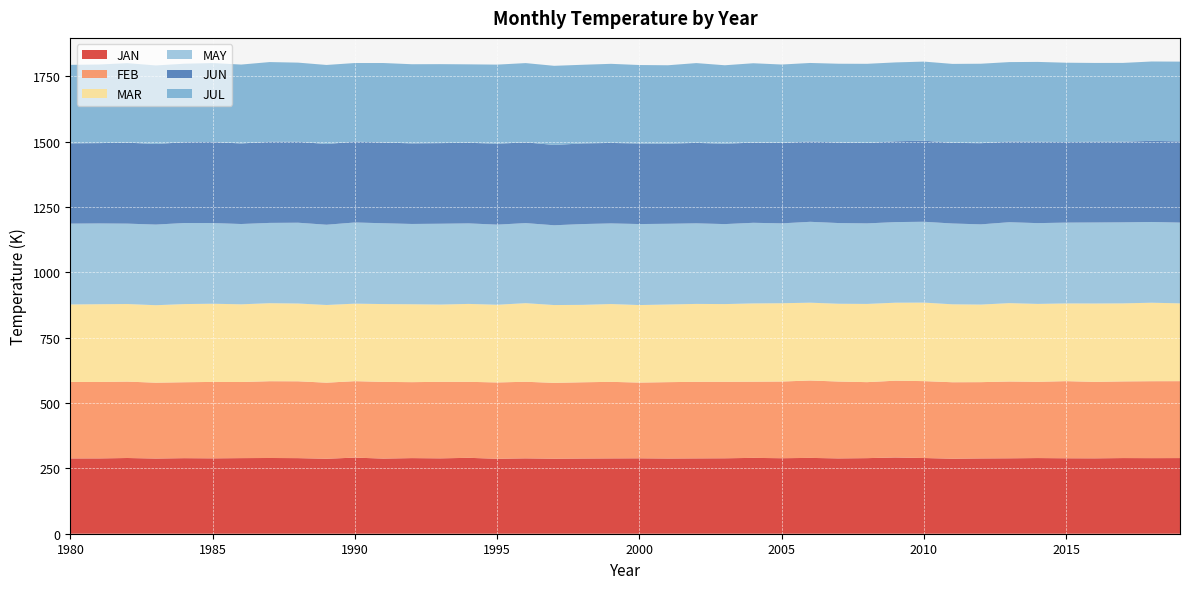

Reading right to left, extract all data points from this chart.

JAN: 289.3	289.1	289.4	288.3	288.6	289.4	288.5	288.0	286.9	289.5	291.6	289.1	288.1	290.0	288.8	290.1	288.5	288.2	287.7	288.5	288.2	287.7	287.0	288.3	286.7	290.2	288.3	289.2	287.4	291.0	286.8	289.1	289.6	289.2	288.3	289.0	287.6	289.6	288.1	288.0
FEB: 294.2	294.3	293.2	292.5	294.9	291.7	293.6	291.7	292.4	294.1	293.7	290.7	294.0	296.0	293.3	291.4	292.5	292.8	292.0	289.6	292.7	291.6	290.1	292.9	291.9	290.7	292.6	290.5	293.2	292.5	290.9	293.9	293.6	291.1	292.3	290.4	290.1	292.2	292.4	292.4
MAR: 297.5	300.1	298.4	299.7	297.3	297.9	299.8	296.7	298.1	300.3	298.3	299.1	297.5	297.6	299.4	299.4	297.2	297.9	297.0	296.4	297.6	296.1	297.6	300.6	297.1	298.0	295.6	297.9	297.7	296.4	297.1	297.5	298.3	297.2	299.1	298.9	296.3	296.8	297.3	296.5
MAY: 308.9	308.8	309.9	309.8	309.1	308.9	309.4	306.8	309.0	309.1	308.3	307.9	308.6	309.3	305.5	308.3	305.9	308.1	308.6	309.8	308.2	309.0	305.1	306.2	306.4	307.9	309.1	307.0	309.1	310.4	306.9	309.0	307.1	307.1	308.5	310.0	308.4	307.4	308.8	309.1
JUN: 310.5	310.4	308.4	308.9	308.0	311.3	308.2	310.4	308.4	310.2	309.0	307.5	308.0	307.0	307.8	306.7	307.2	307.7	306.2	307.9	307.9	308.4	307.3	308.8	309.4	308.3	308.3	308.2	309.0	309.1	308.6	309.7	310.0	308.1	310.0	309.0	308.1	309.7	307.2	307.1
JUL: 305.1	303.4	301.4	301.3	303.5	305.2	304.2	303.9	302.0	302.4	301.7	302.8	301.3	300.5	299.7	303.4	300.2	305.2	300.0	300.2	302.5	300.8	302.6	303.1	302.6	300.0	302.0	302.7	303.9	300.7	302.5	302.5	305.1	301.7	301.8	300.2	300.4	304.0	300.6	300.2